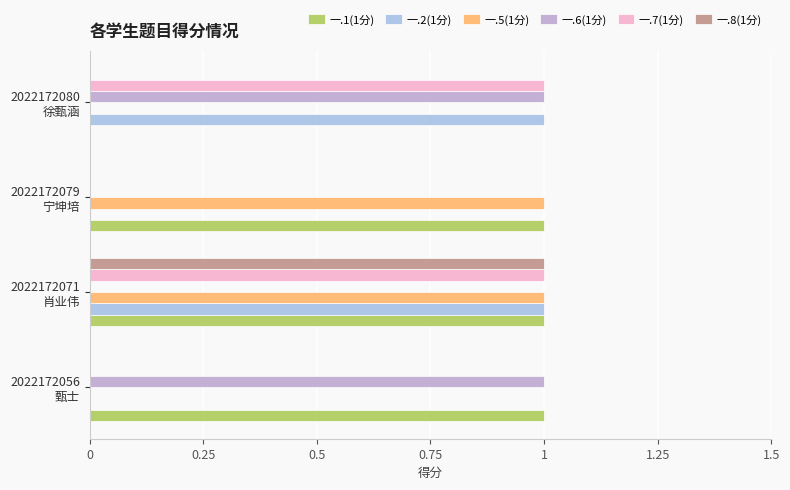

Count the number of data series in this chart.

6